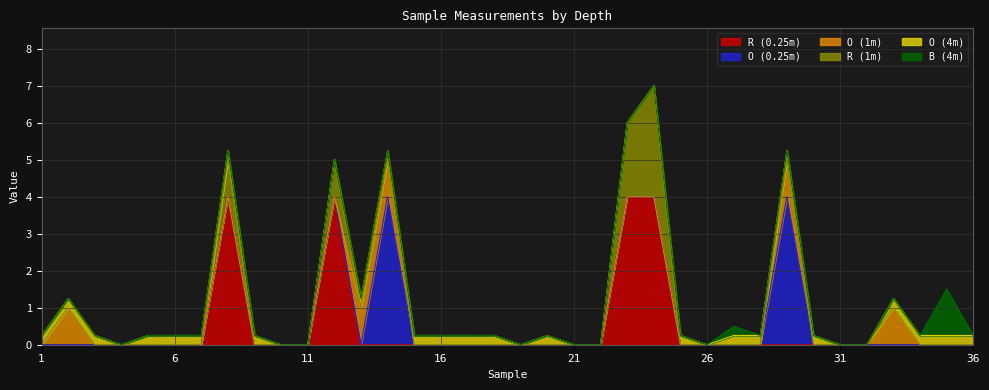

Count the O (1m) values in the range 0 to 1.

36